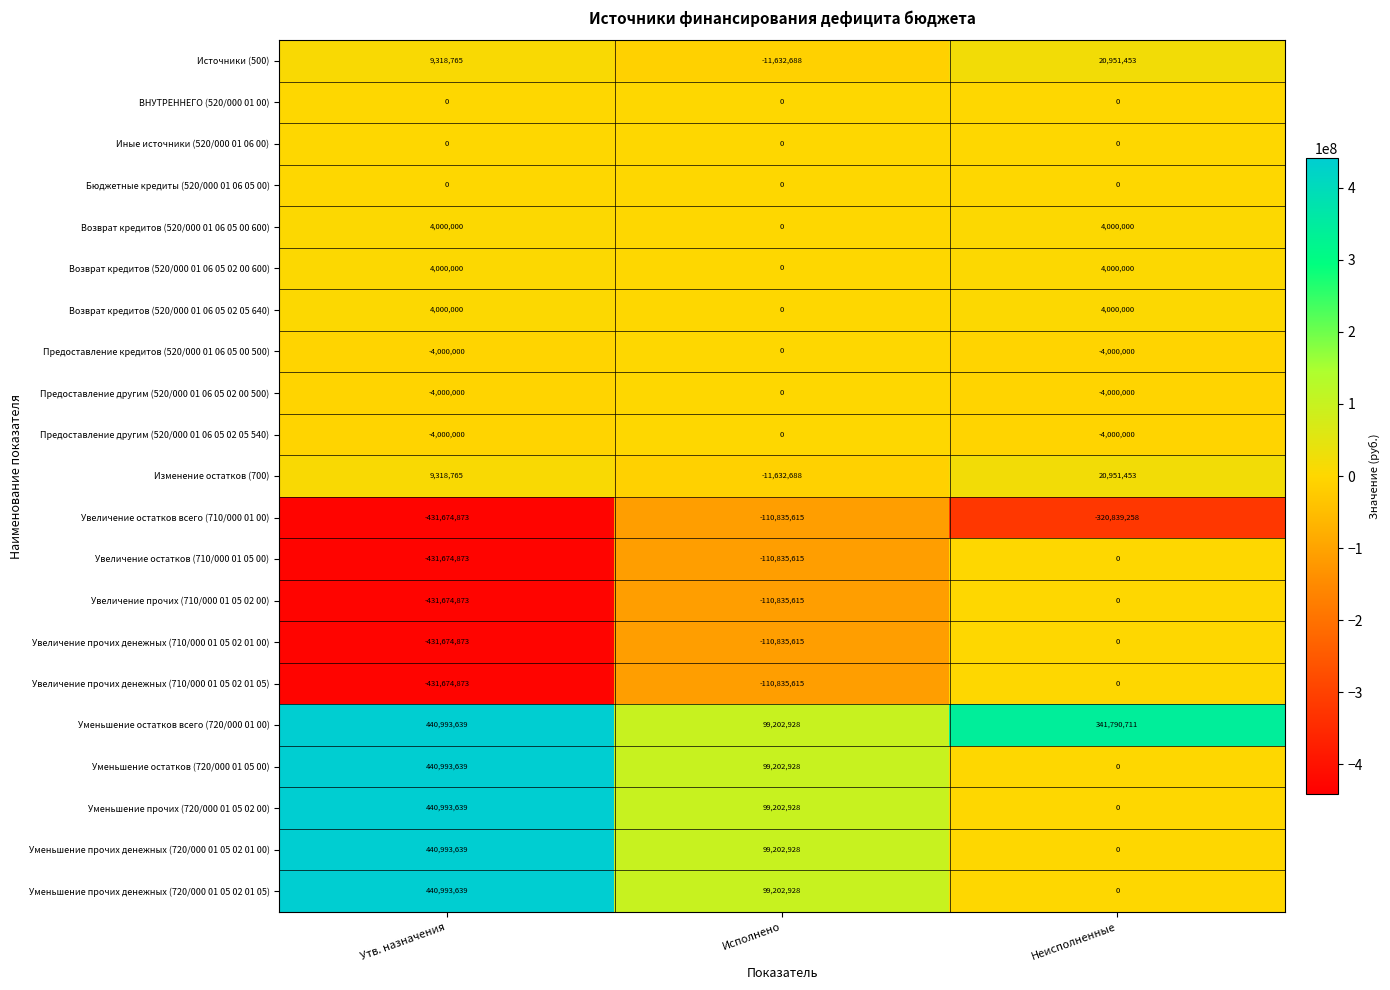

At which category does the chart reach its minimum across all series?

Утв. назначения